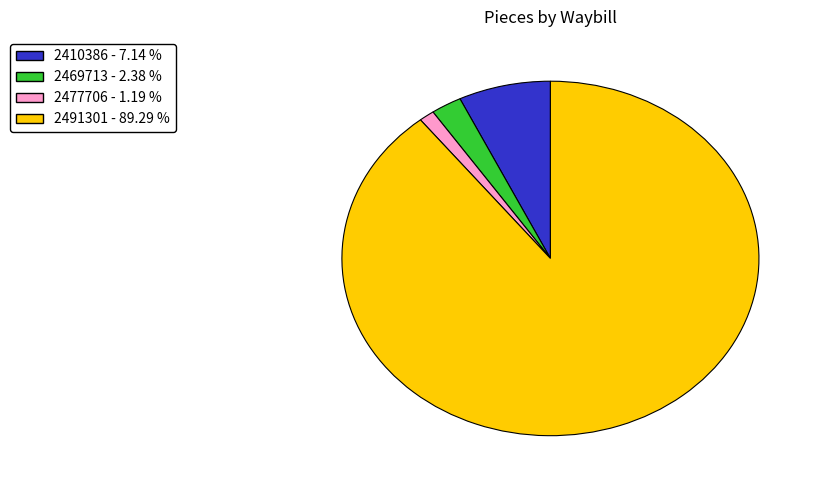

Is there any slice that represents more than half of the pie?

Yes